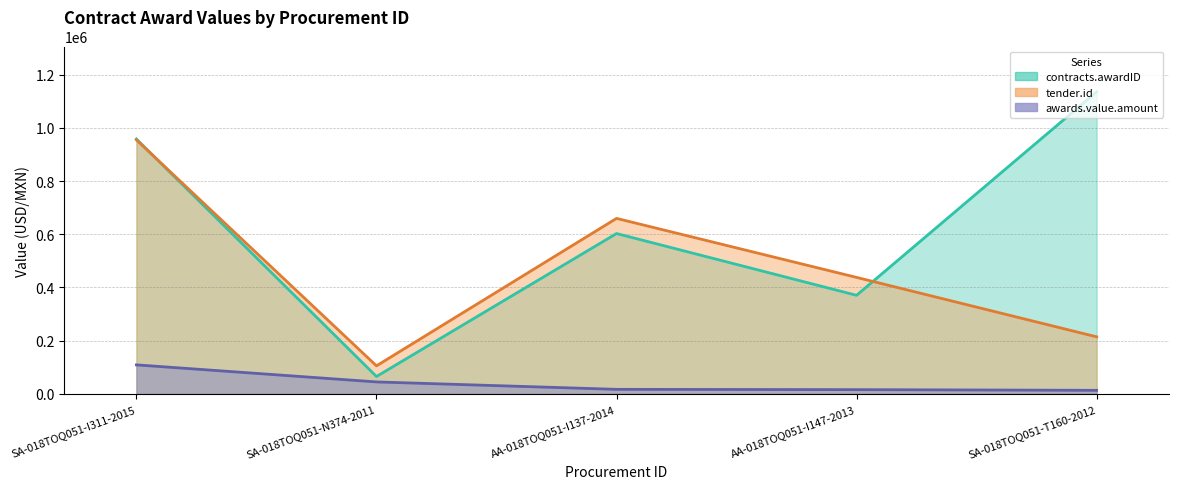

What are all the series names shown in the legend?

contracts.awardID, tender.id, awards.value.amount